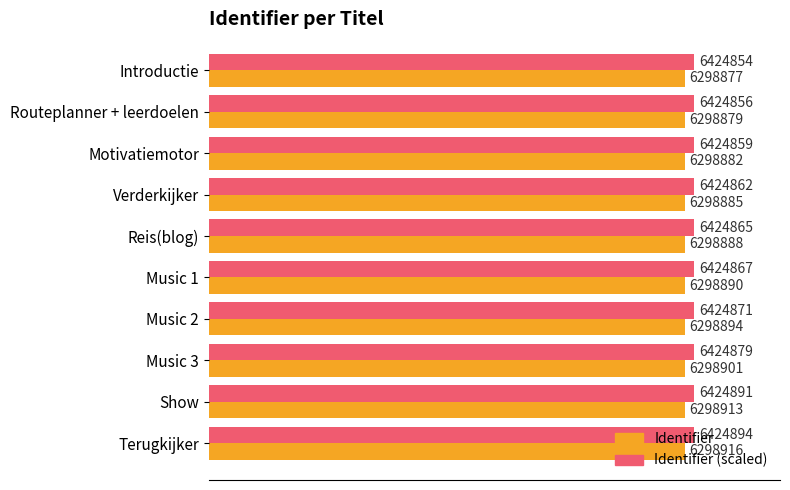

What is the value of the Identifier (scaled) bar at the 3rd from the left?

6424859.6